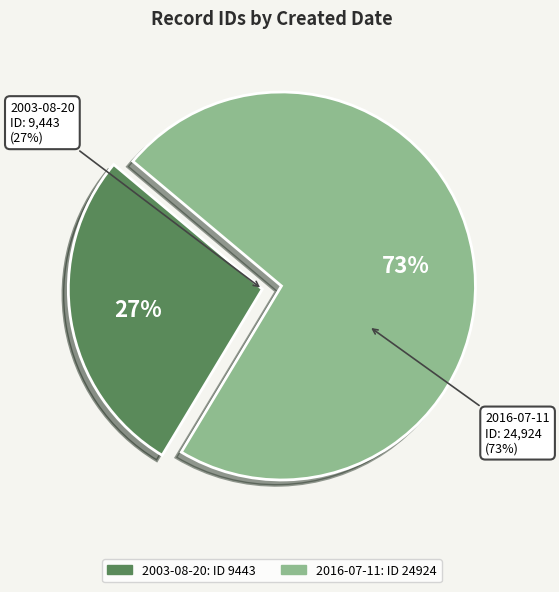

How many slices are in this pie chart?

2